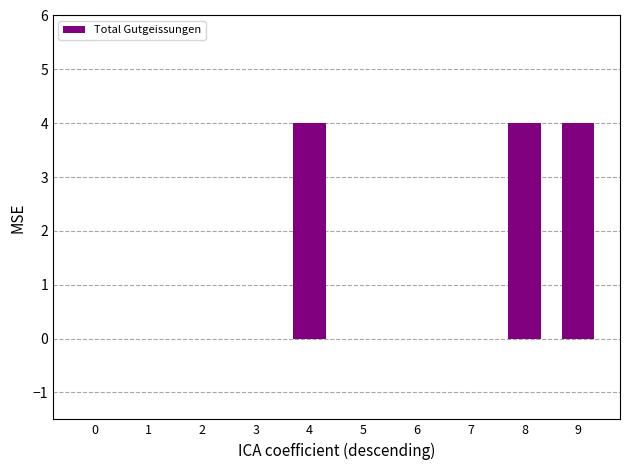

True or false: the data shows 4 at 4.

True